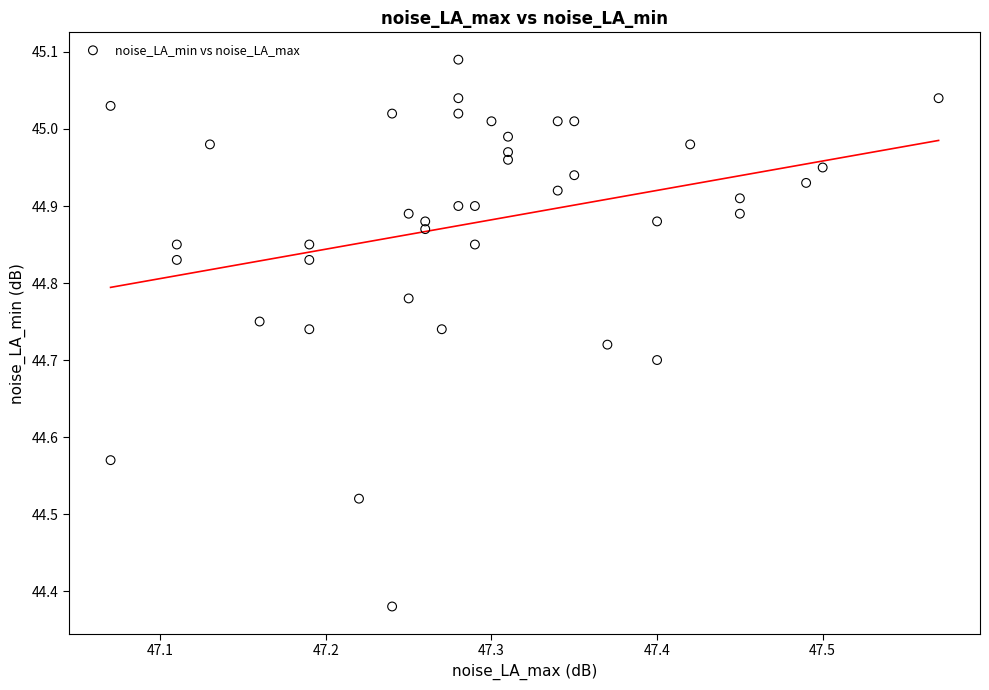

What is the range of Y values (max minus min)?

0.7